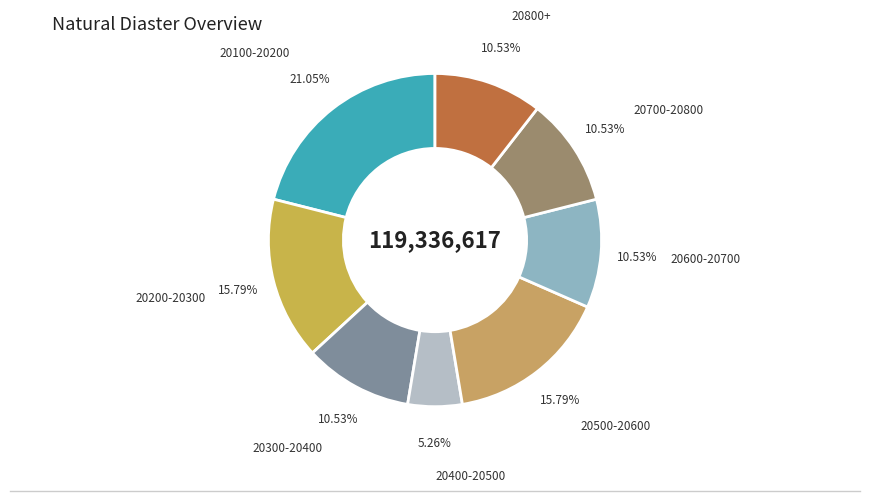

Which slice is the smallest?

20400-20500